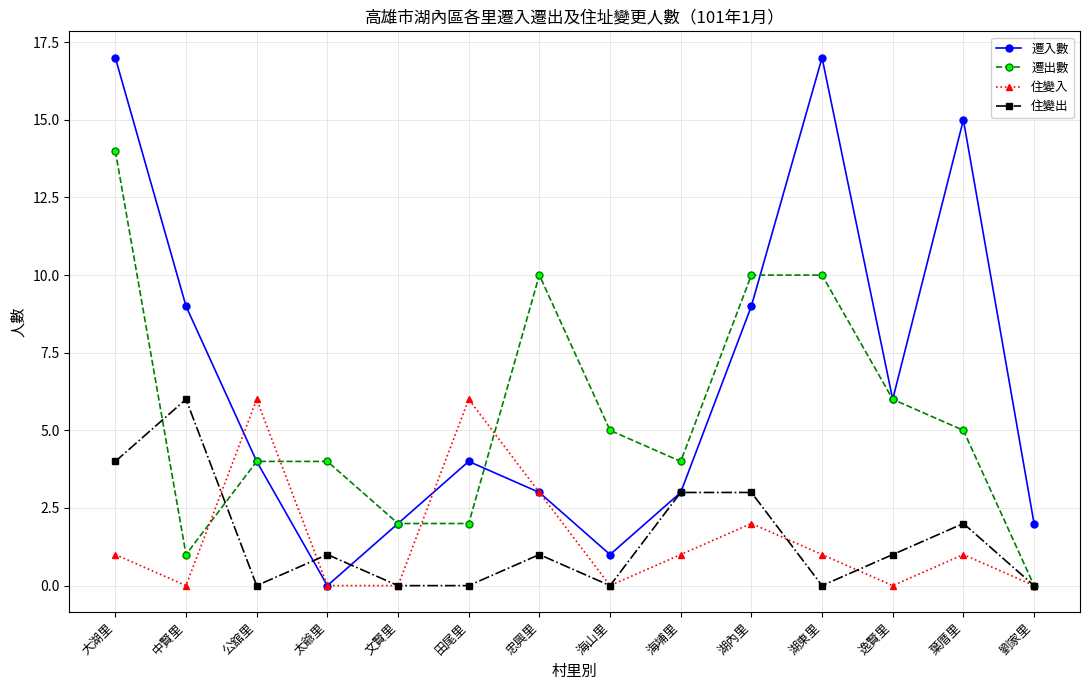

True or false: 住變出 and 遷入數 intersect in this chart.

True